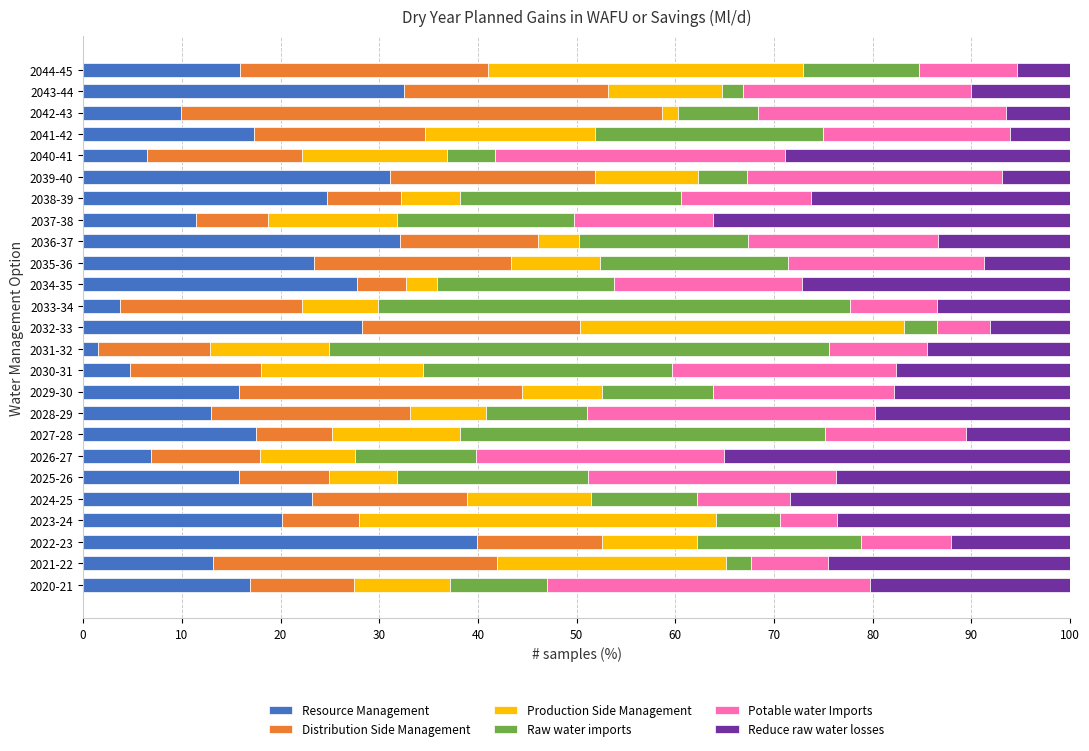

What is the sum of the Resource Management values at 2040-41 and 2029-30?

22.3